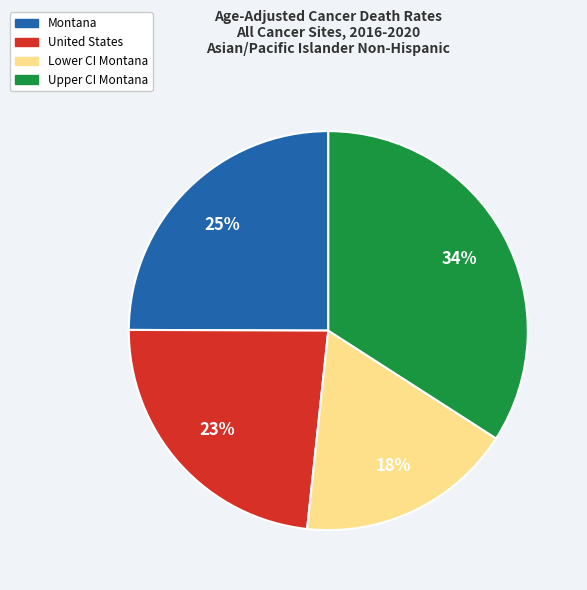

Does any single category account for the majority?

No